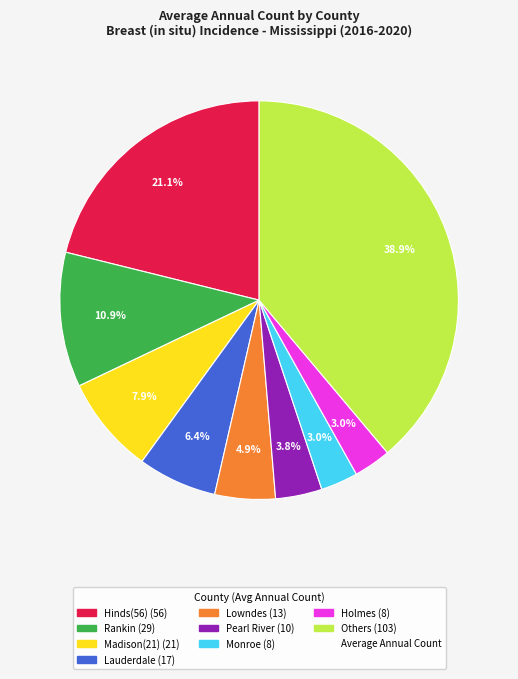

How many segments does this pie chart have?

9